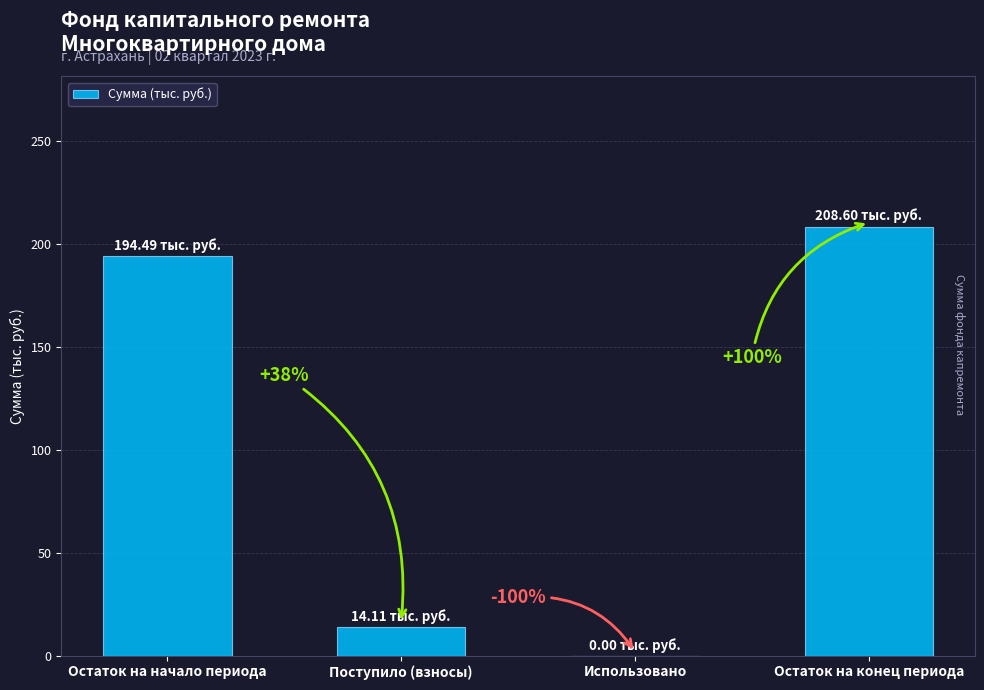

Count the number of values greater than 194.

2